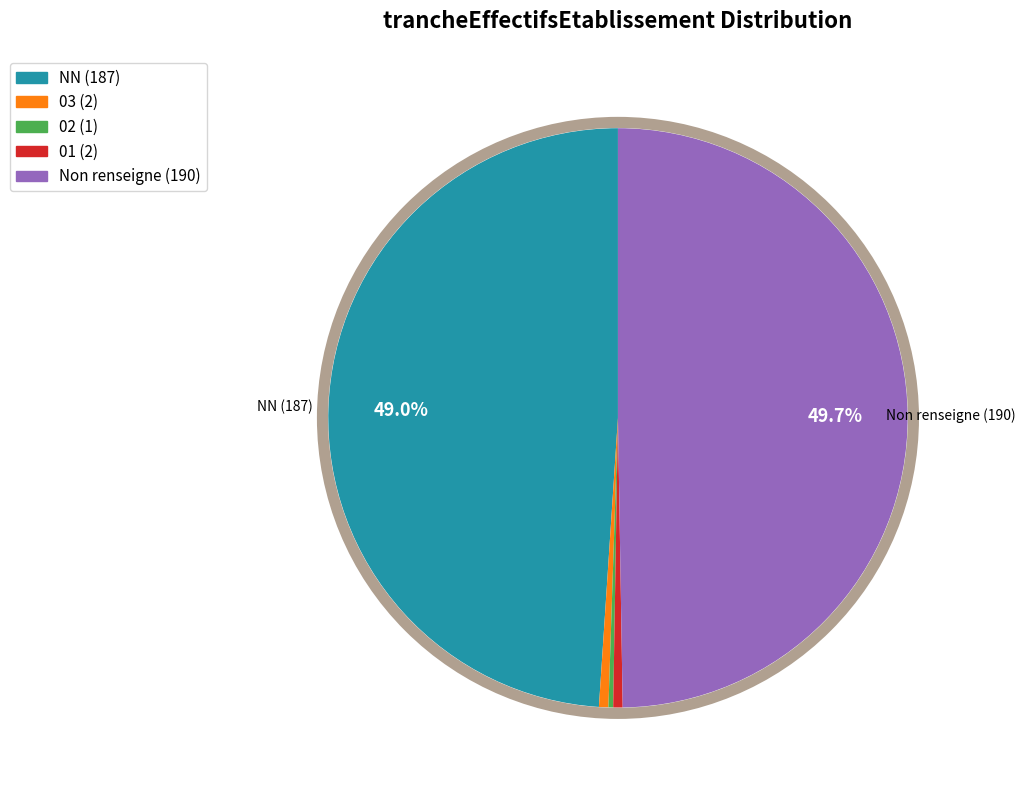

Which category has the biggest portion of the pie?

Non renseigne (190)